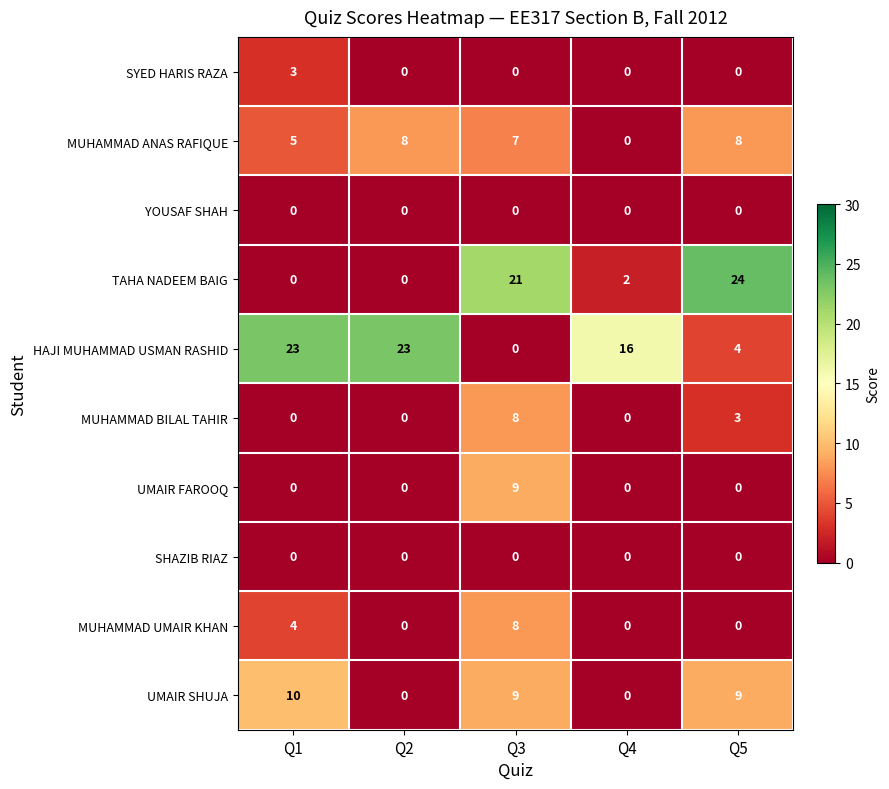

What is the difference between the highest and lowest values at Q4?

16